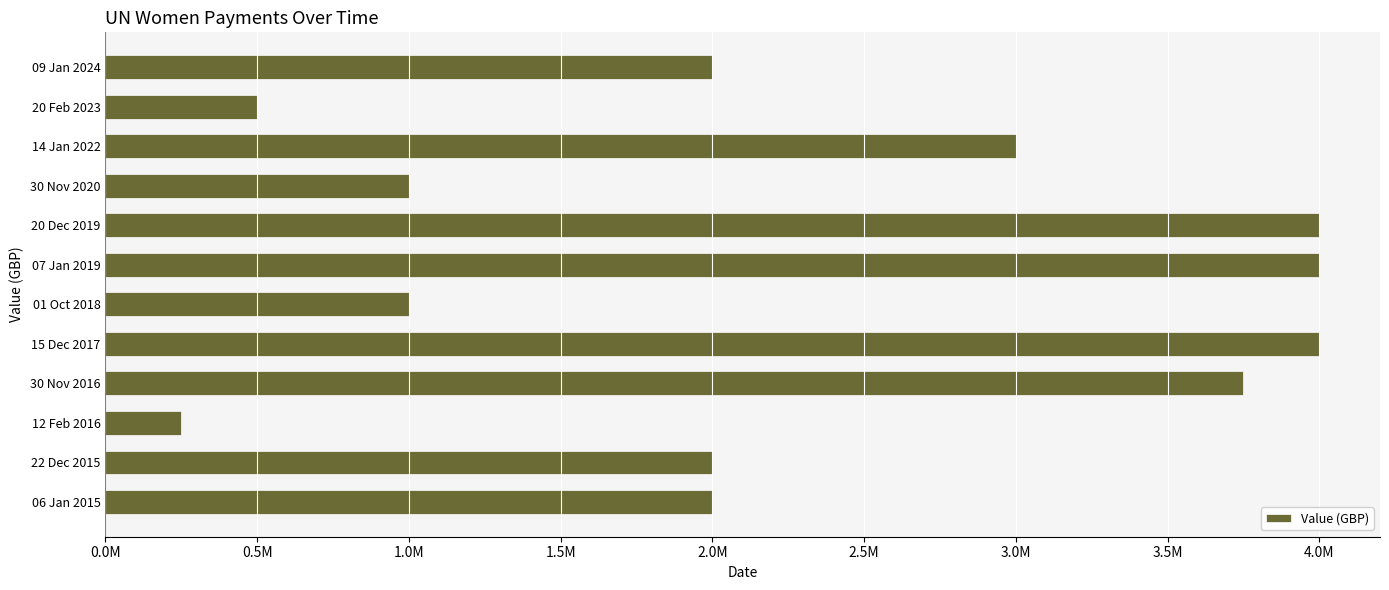

Are the bars horizontal?

Yes